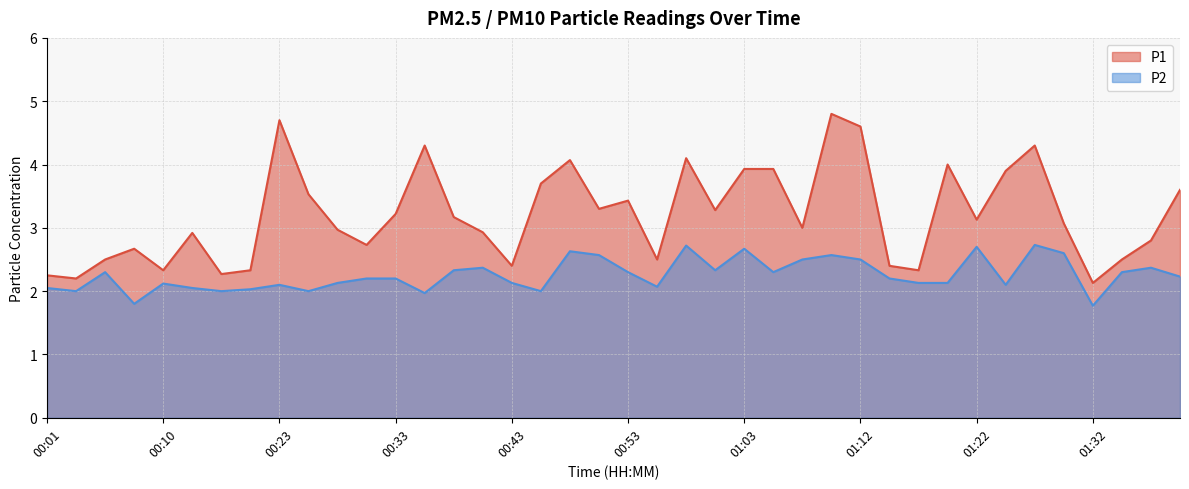

At how many categories does at least one series exceed 3?

21